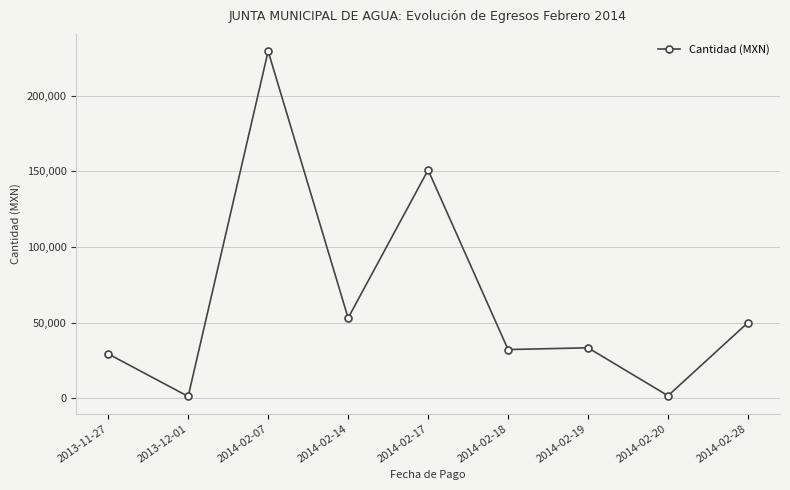

The chart shows a value of 52978.0 at 2014-02-14. True or false?

True